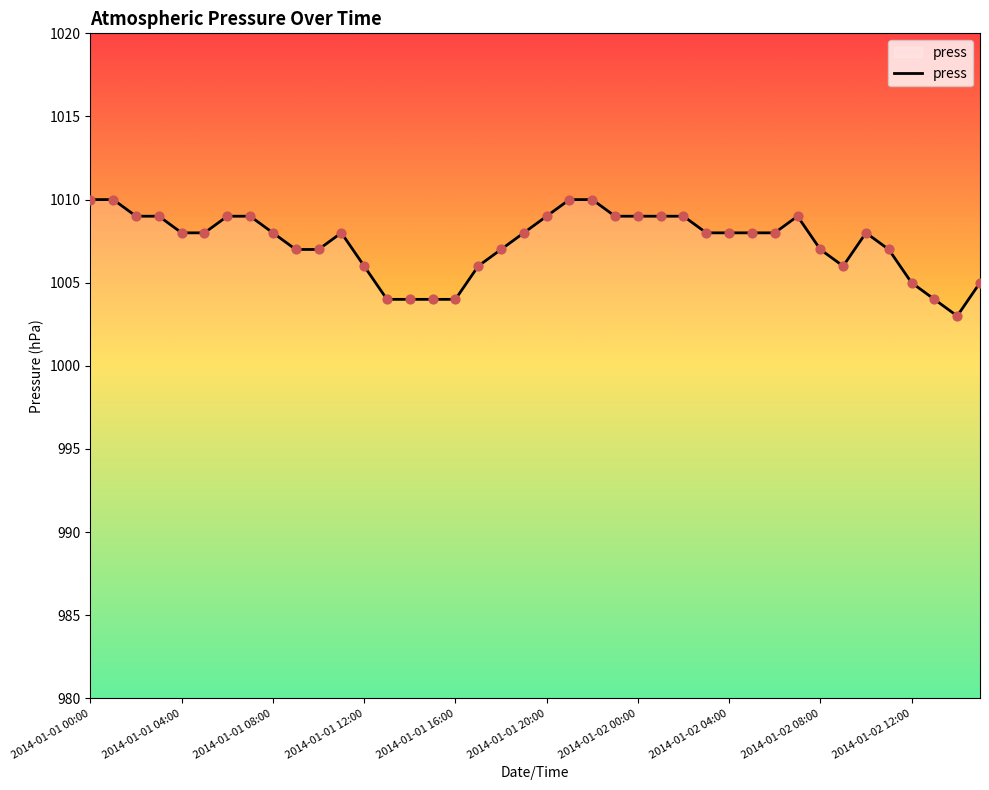

What is the maximum value shown in the chart?

1010